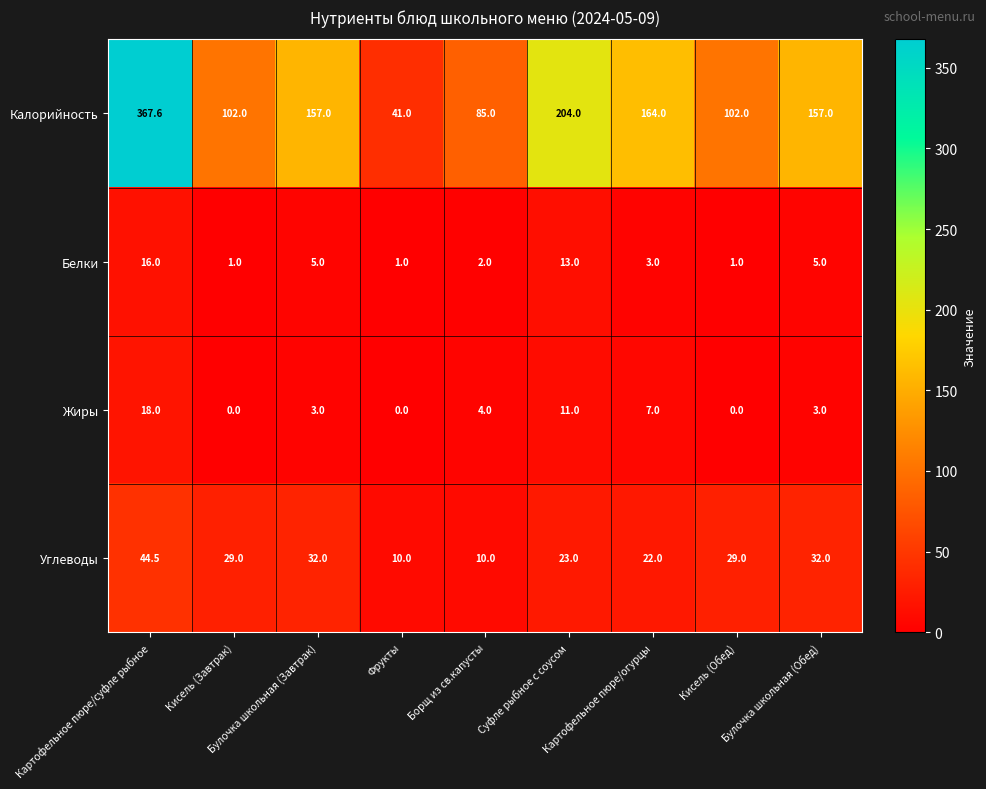

List the series in order of their peak value, lowest first.

Белки, Жиры, Углеводы, Калорийность